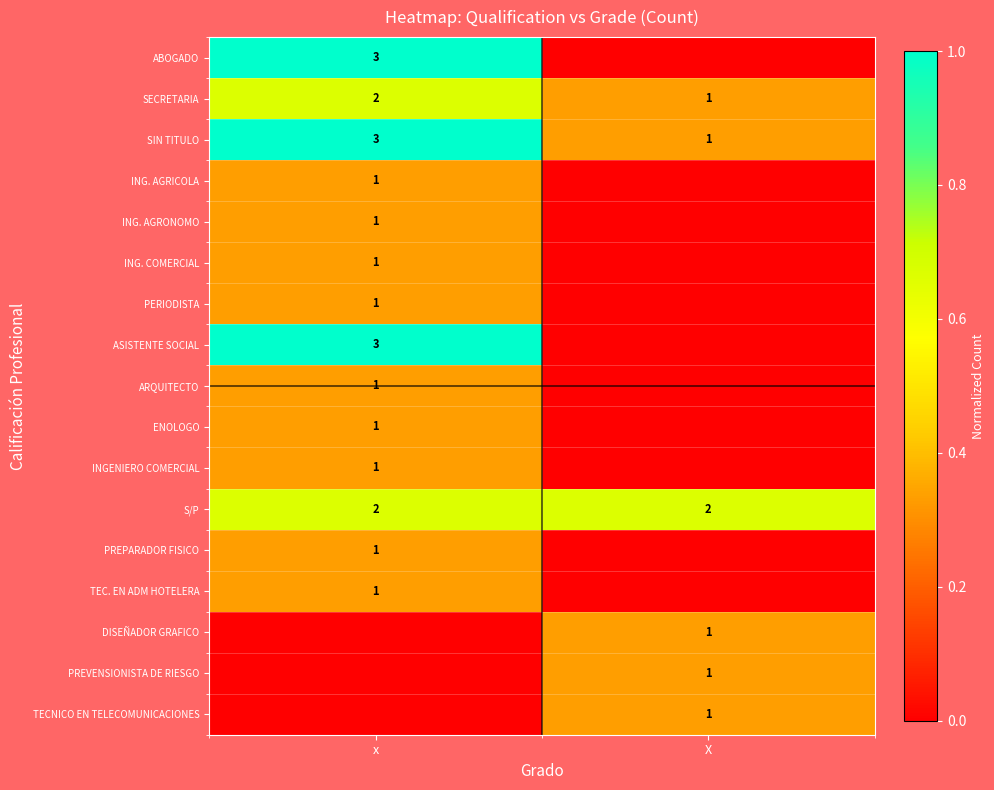

True or false: ENOLOGO has a value of 0 at x.

False